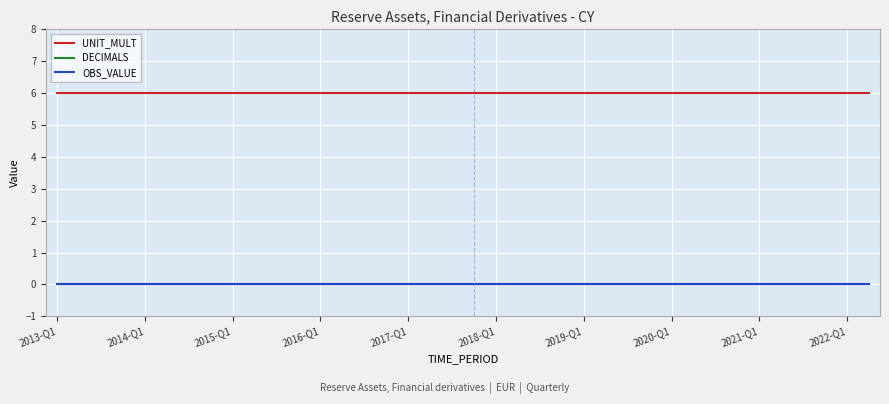

Where is DECIMALS nearest to the value 0?

2013-Q1